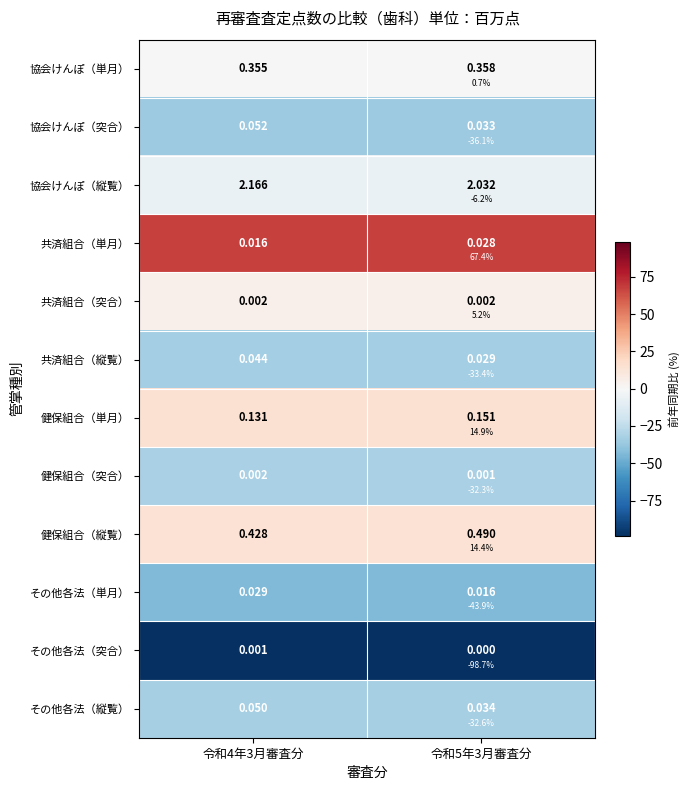

Rank the series at 令和4年3月審査分 from lowest to highest value.

その他各法（突合）, その他各法（単月）, 協会けんぽ（突合）, 共済組合（縦覧）, その他各法（縦覧）, 健保組合（突合）, 協会けんぽ（縦覧）, 協会けんぽ（単月）, 共済組合（突合）, 健保組合（縦覧）, 健保組合（単月）, 共済組合（単月）